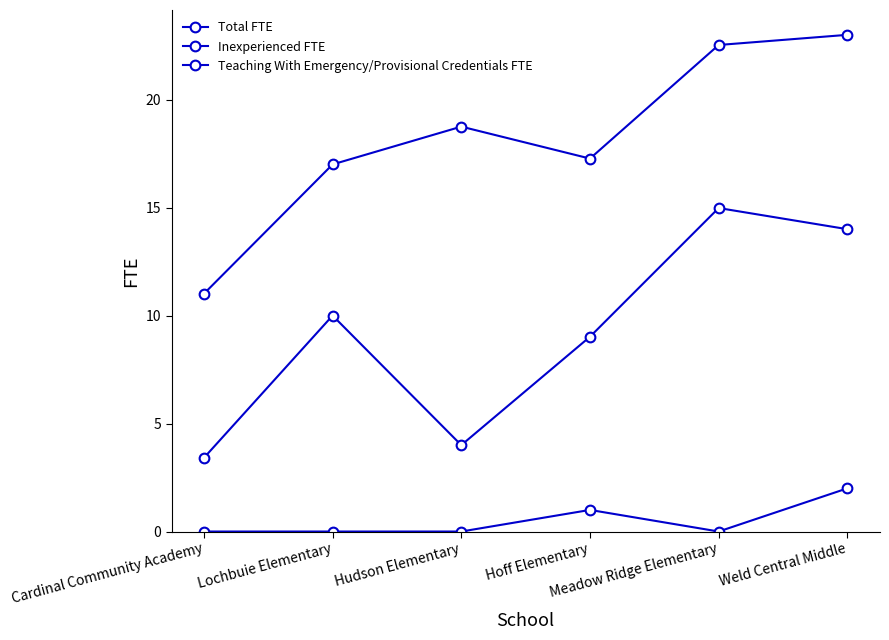

True or false: Teaching With Emergency/Provisional Credentials FTE and Total FTE intersect in this chart.

False